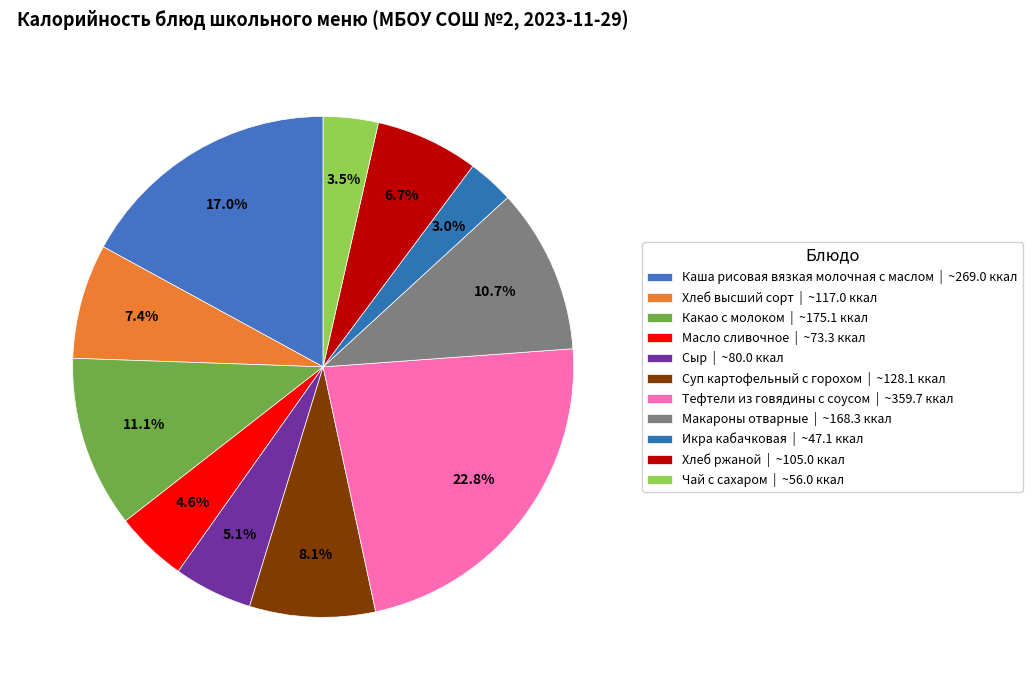

How many segments does this pie chart have?

11